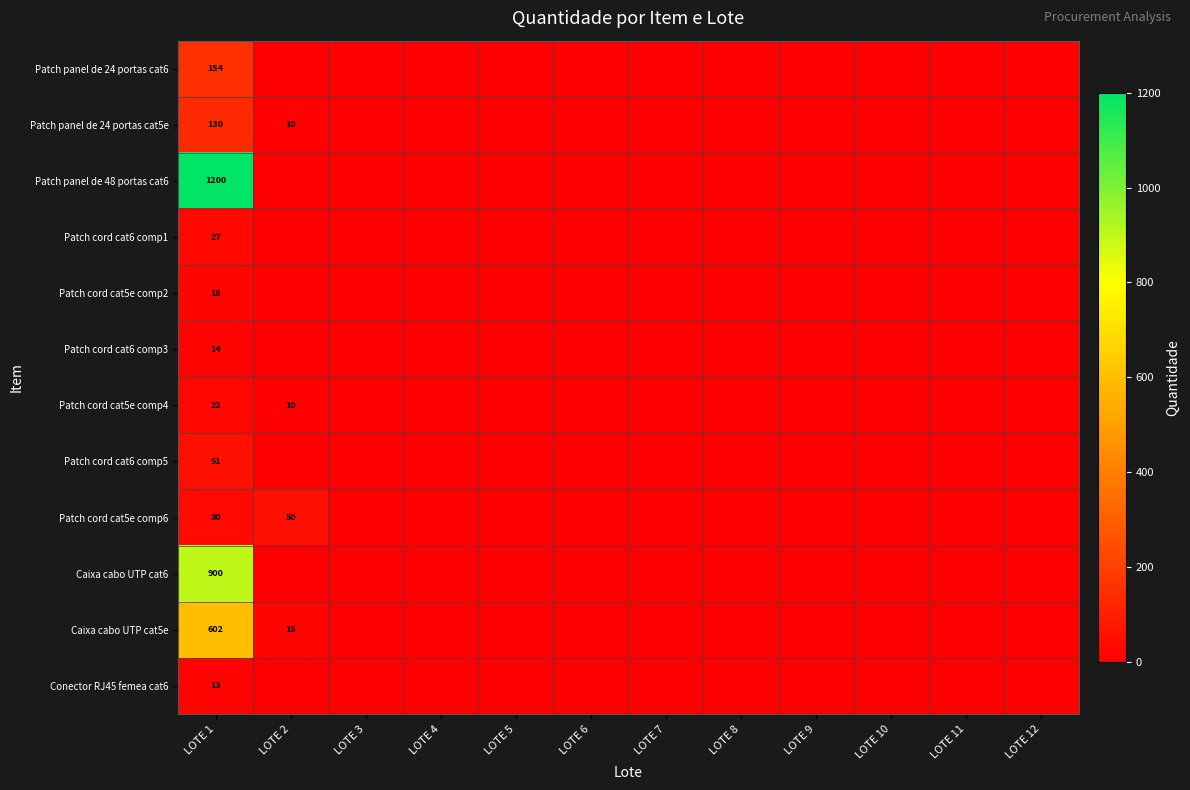

The Patch panel de 24 portas cat5e series shows 197 at LOTE 1. True or false?

False